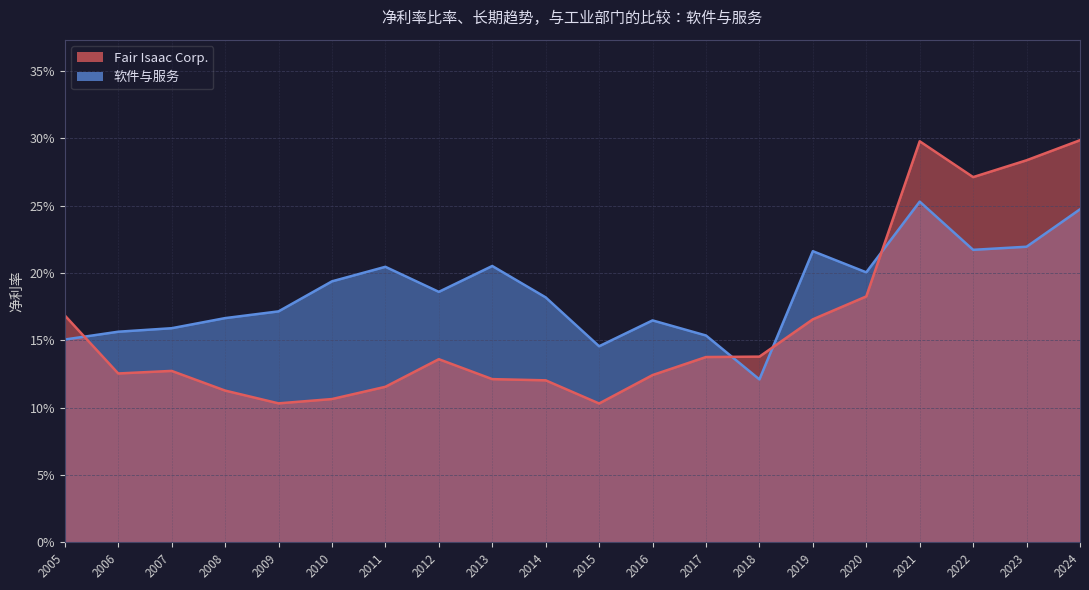

What is the total value across all series at 2021?

0.6